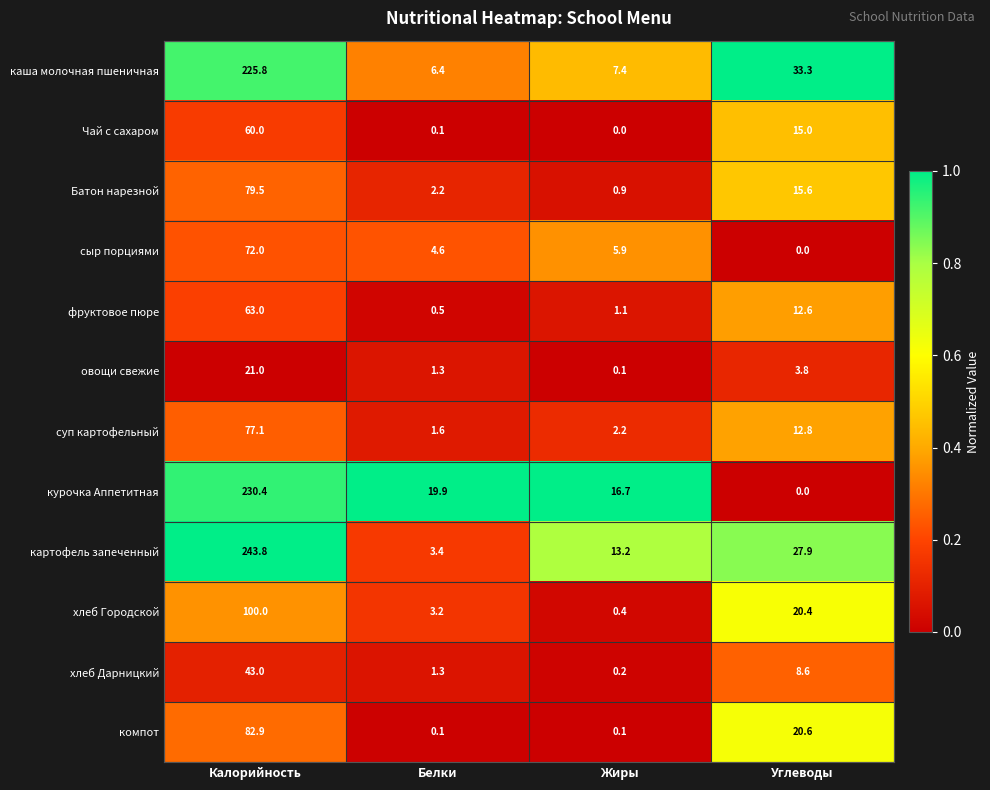

What is the approximate value of курочка Аппетитная at Белки?

19.9